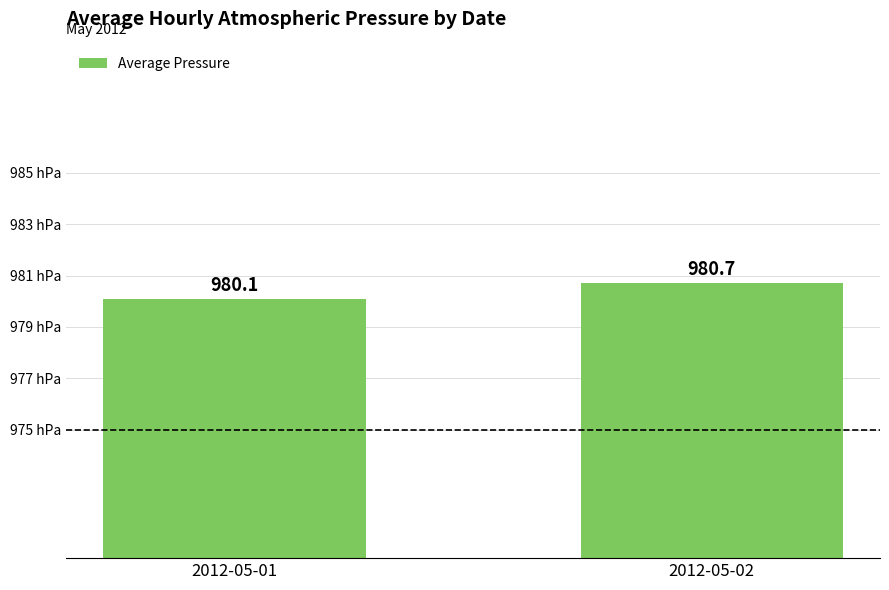

What is the change in value from 2012-05-01 to 2012-05-02?

+0.6